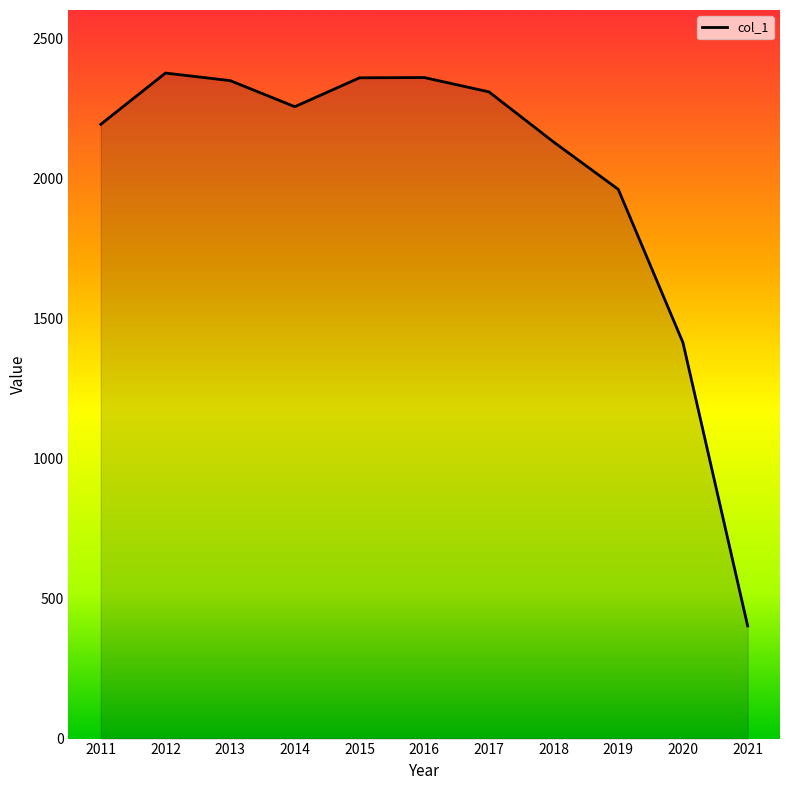

At which category does the chart reach its minimum across all series?

2021